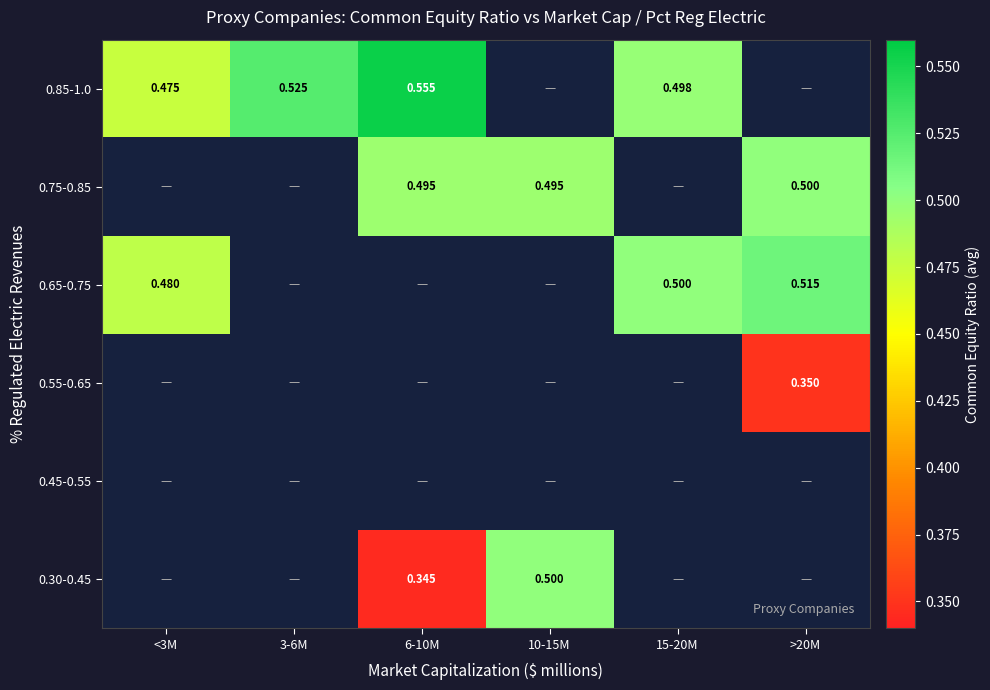

List the labels in order of 0.55-0.65 value, smallest first.

<3M, 3-6M, 6-10M, 10-15M, 15-20M, >20M